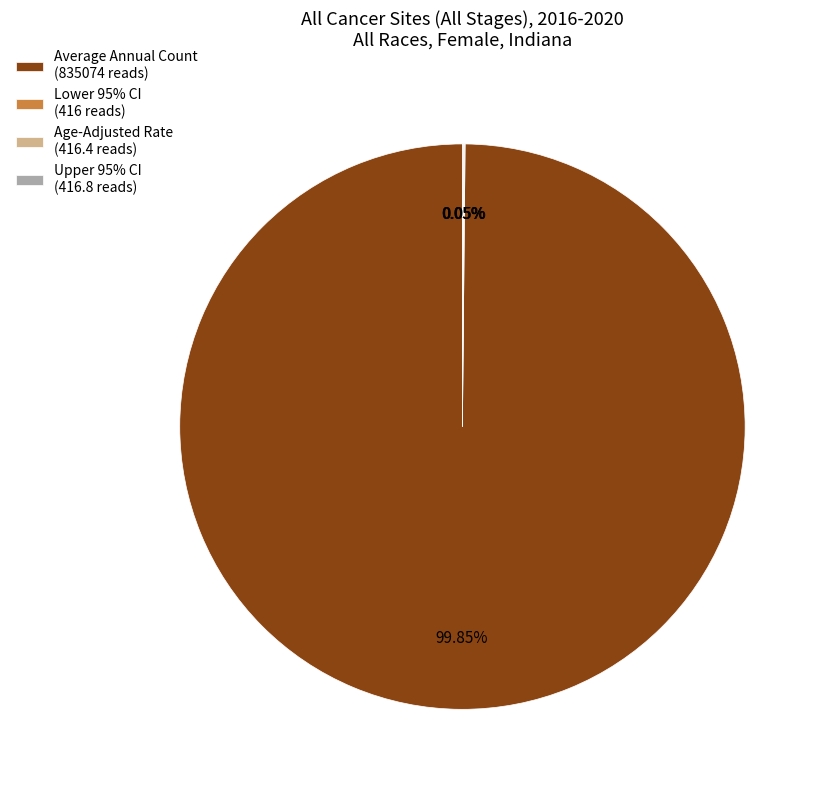

Does any single category account for the majority?

Yes